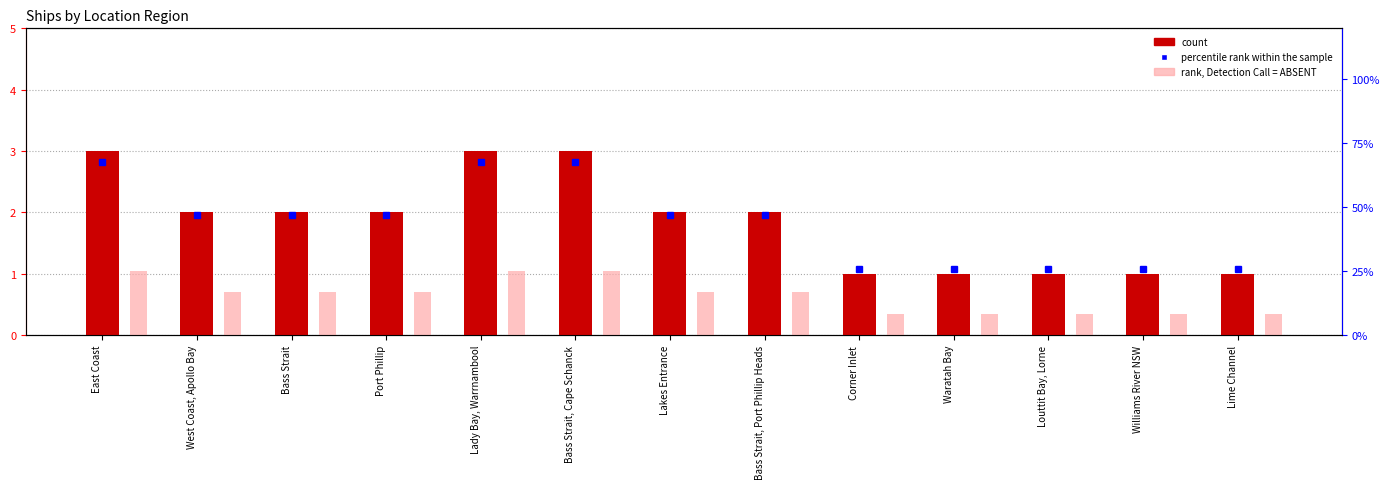

What is the value of the rank, Detection Call = ABSENT bar at the 9th from the left?

0.3